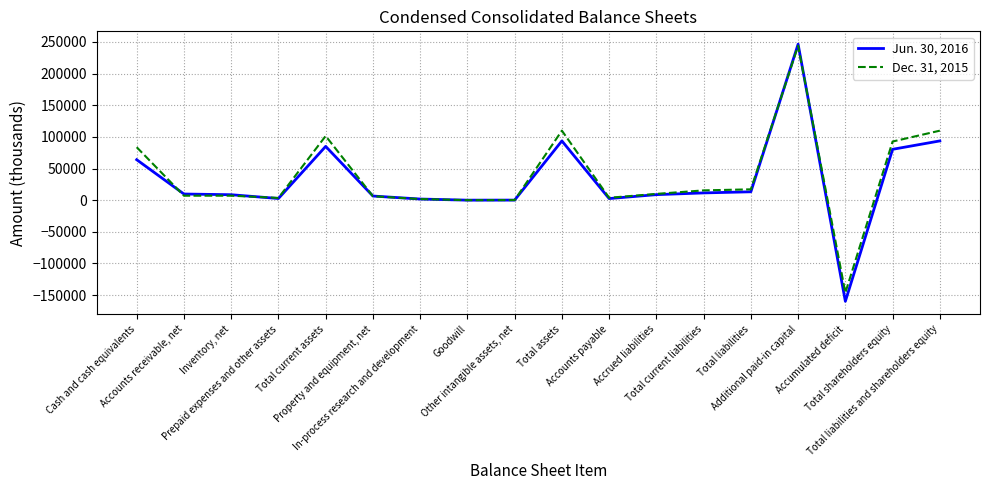

What is the maximum value shown in the chart?

246504